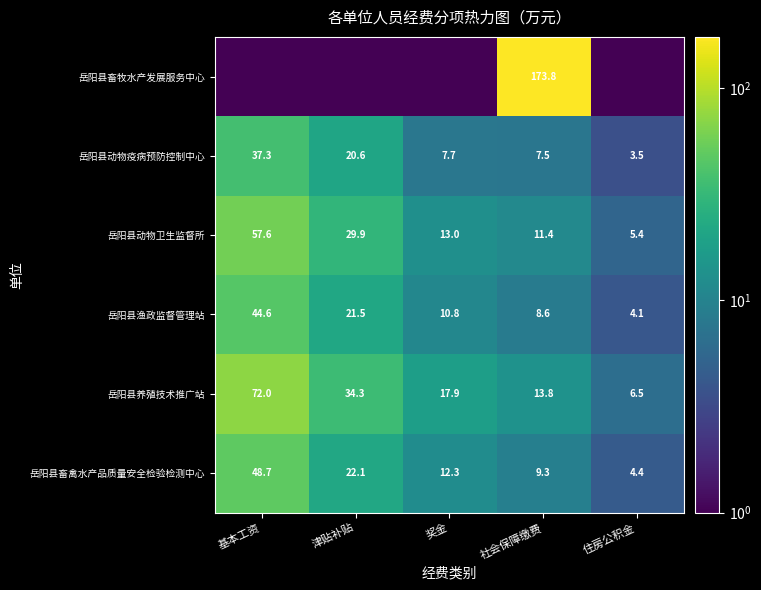

Is the value of 岳阳县动物疫病预防控制中心 at 津贴补贴 greater than the value of 岳阳县动物卫生监督所 at 津贴补贴?

No